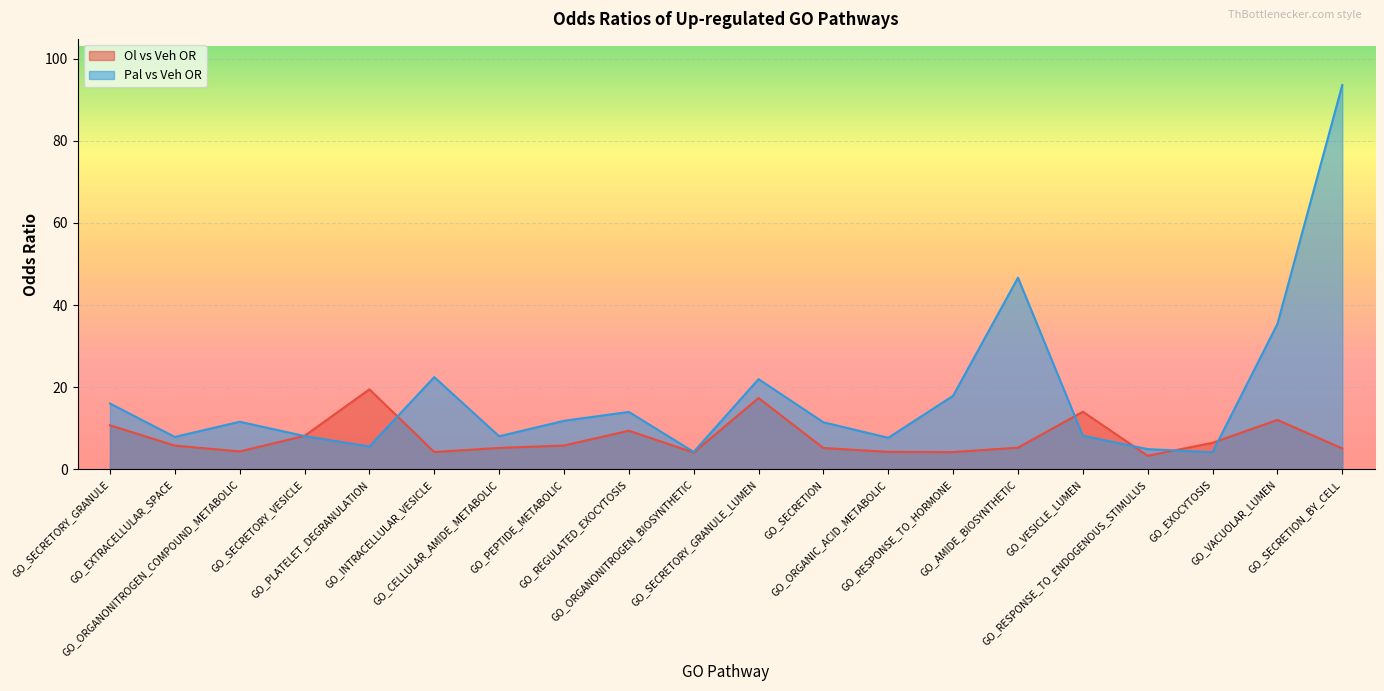

What are all the series names shown in the legend?

Ol vs Veh OR, Pal vs Veh OR